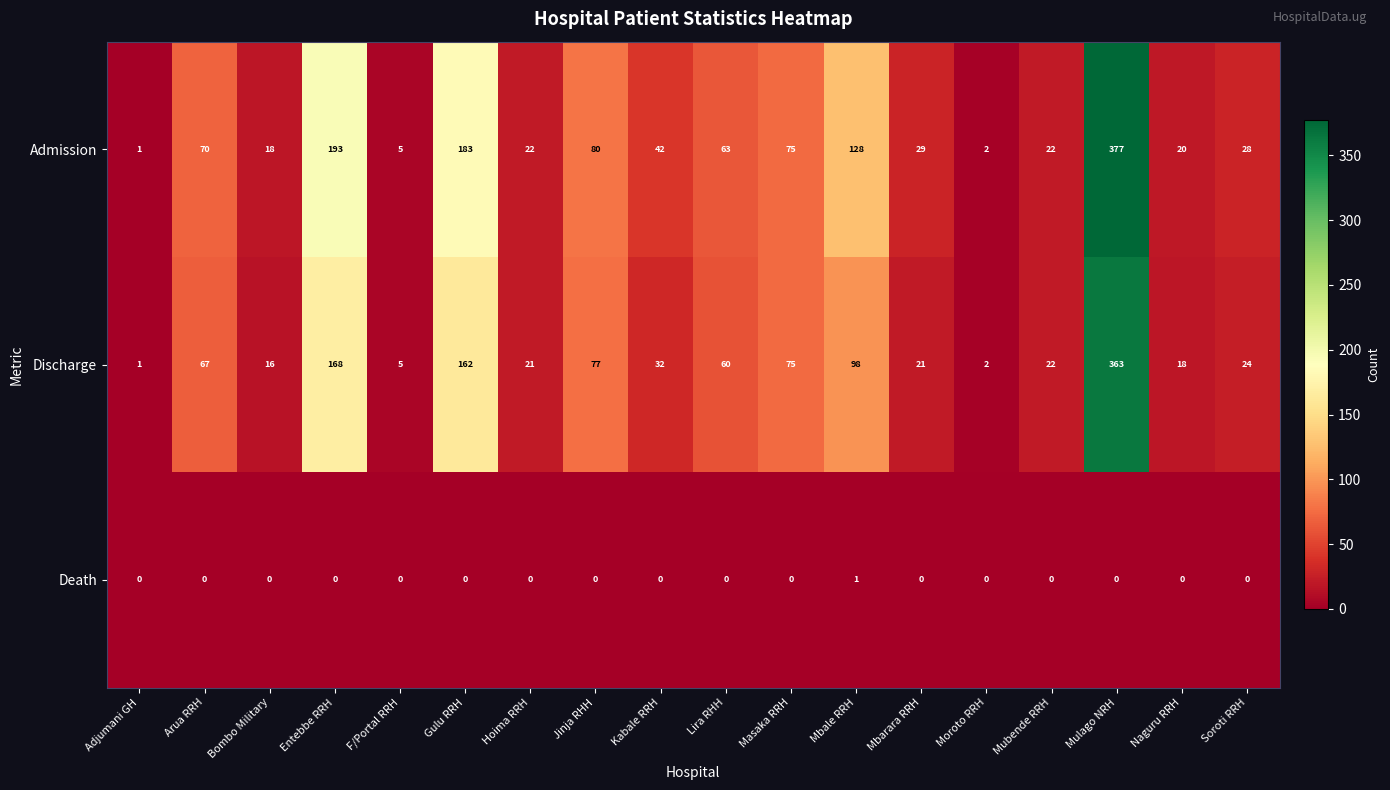

What is the average value of the Discharge series?

68